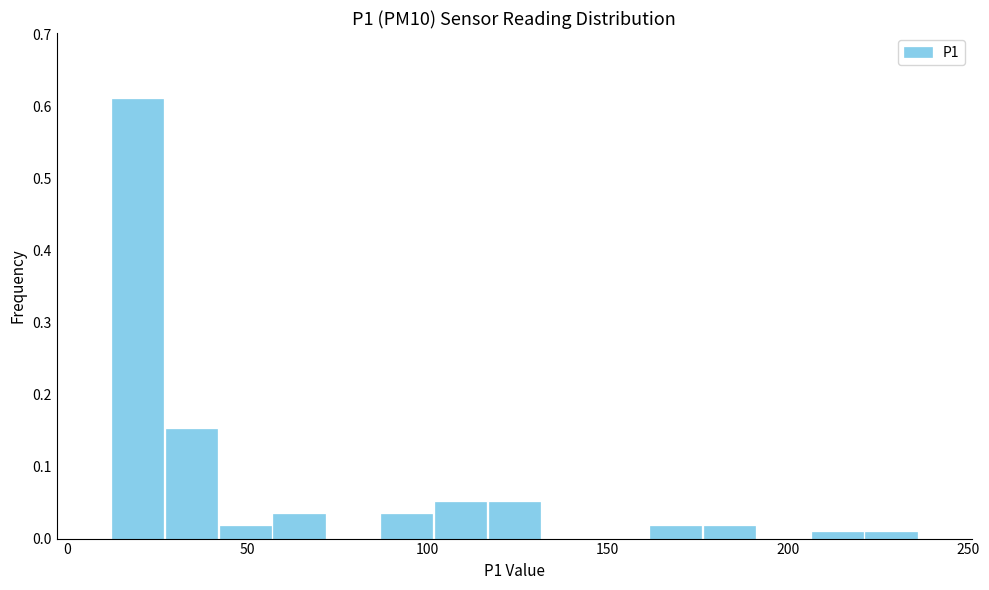

Around what value on the x-axis is the tallest bar? Give the approximate position of its centre, as read against the axis.

20